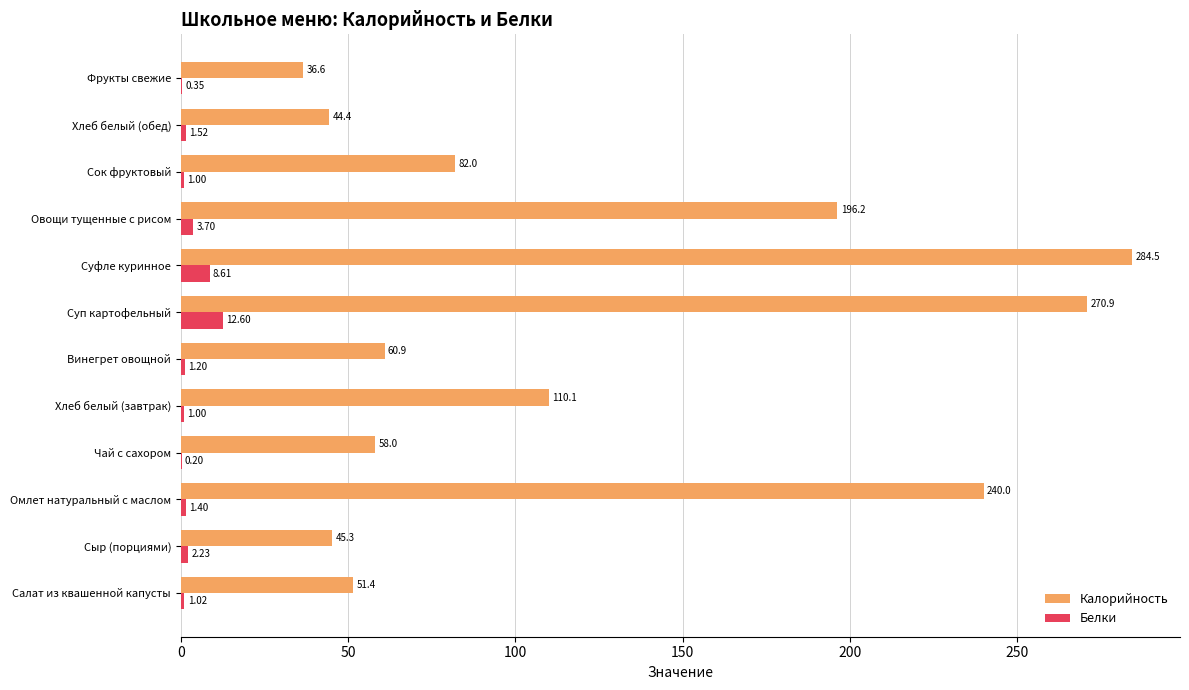

At which category does the chart reach its peak across all series?

Суфле куринное